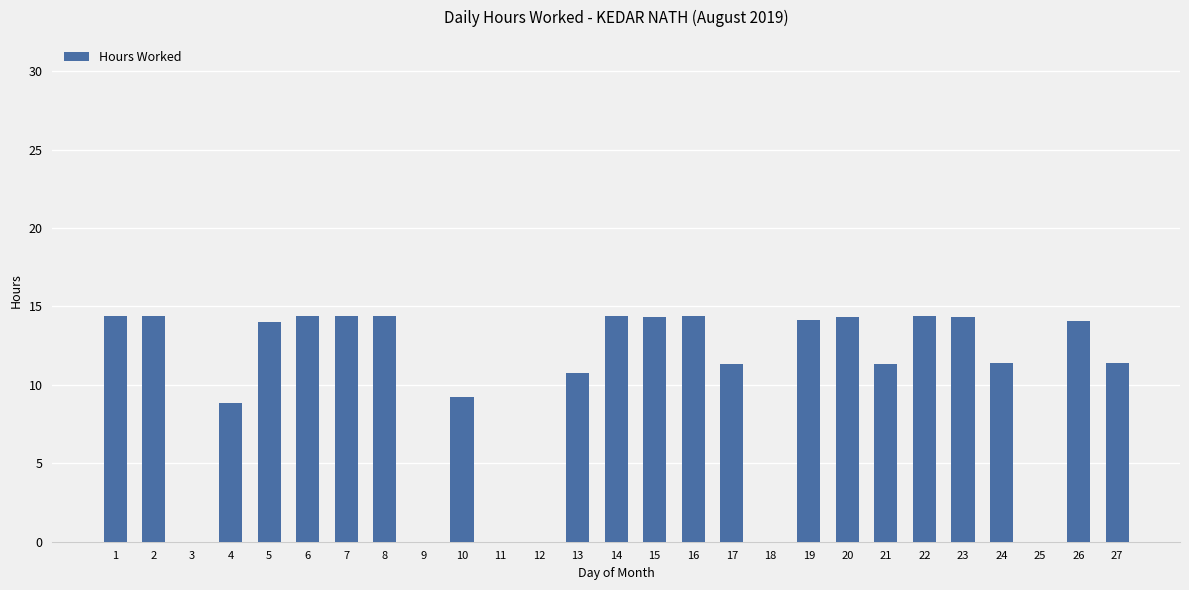

Approximately how many times larger is the value at 21 compared to 15?

0.8